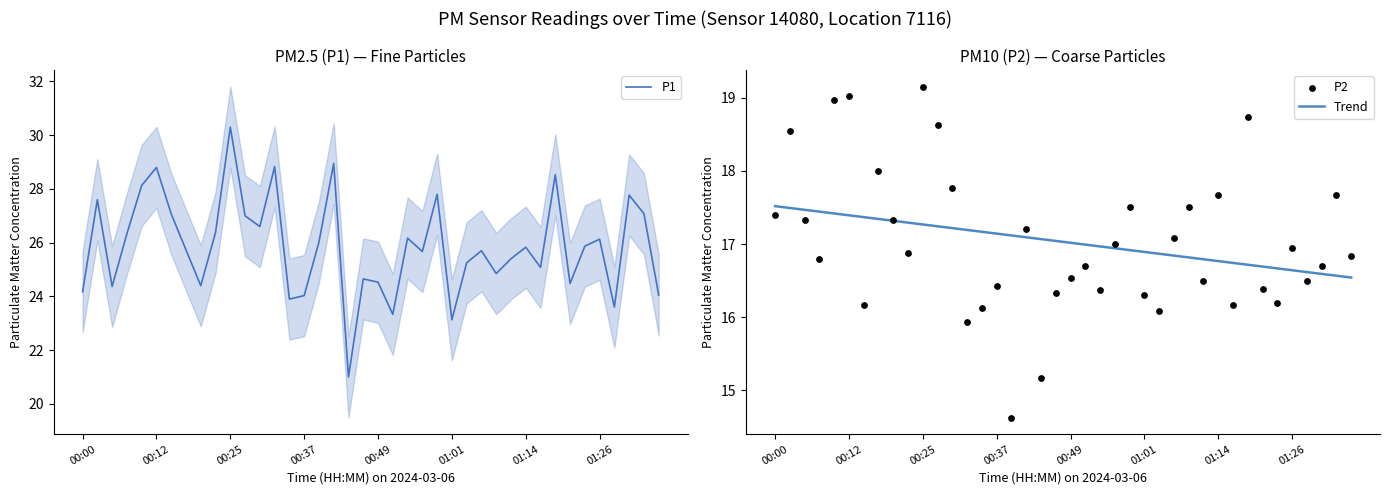

At how many categories does at least one series exceed 23?

39